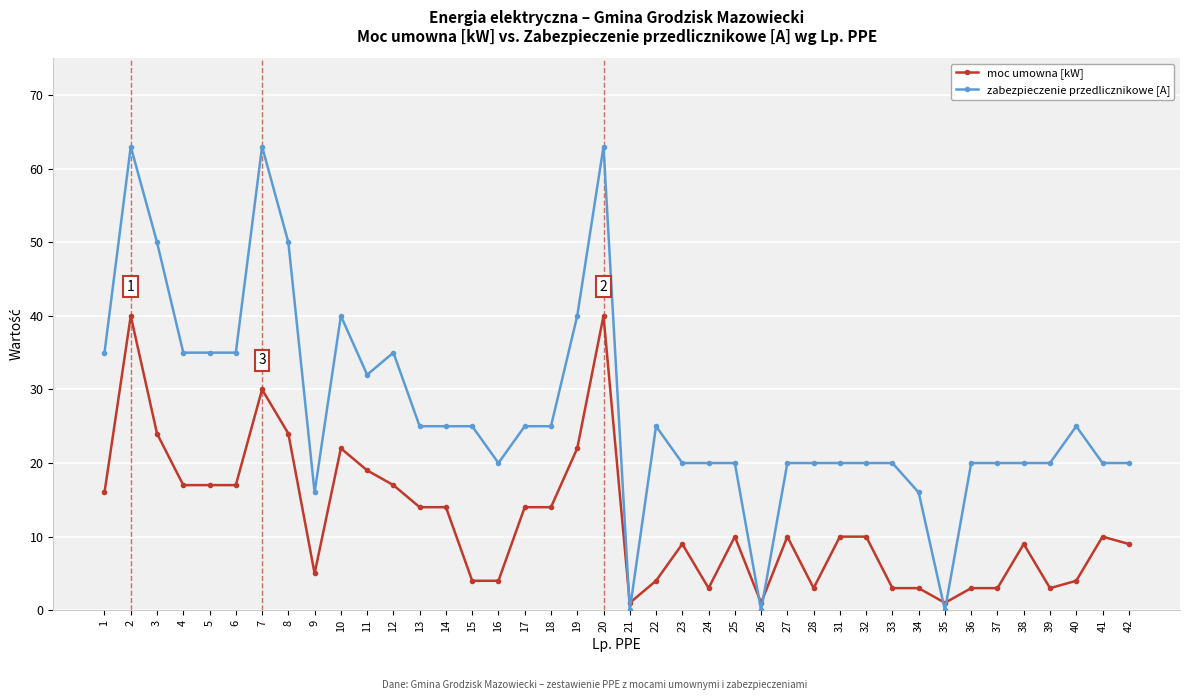

What is the difference between the maximum and minimum values in the zabezpieczenie przedlicznikowe [A] series?

63